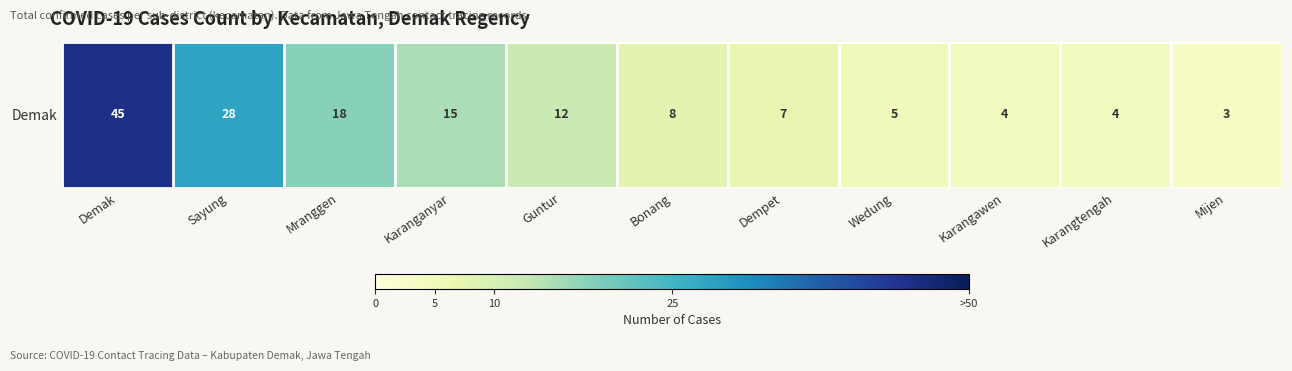

The value at Karangawen is 4. True or false?

True